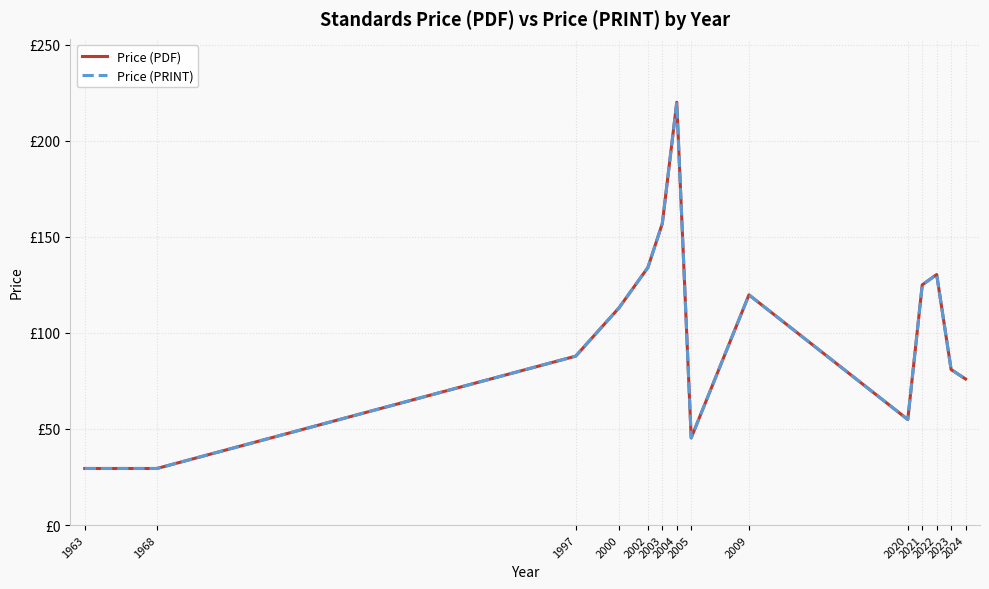

In Price (PDF), how many points are higher than both neighbors (excluding endpoints)?

3